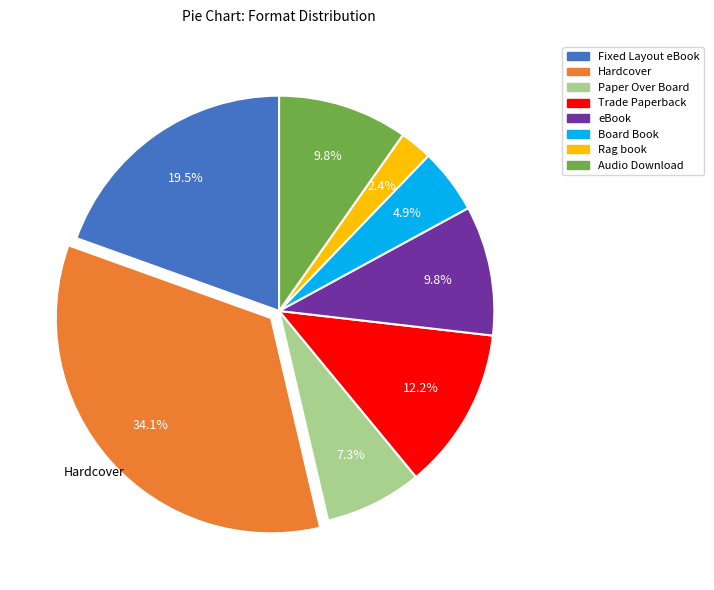

To the nearest percent, what is the difference between the Fixed Layout eBook and Board Book slice percentages?

15%